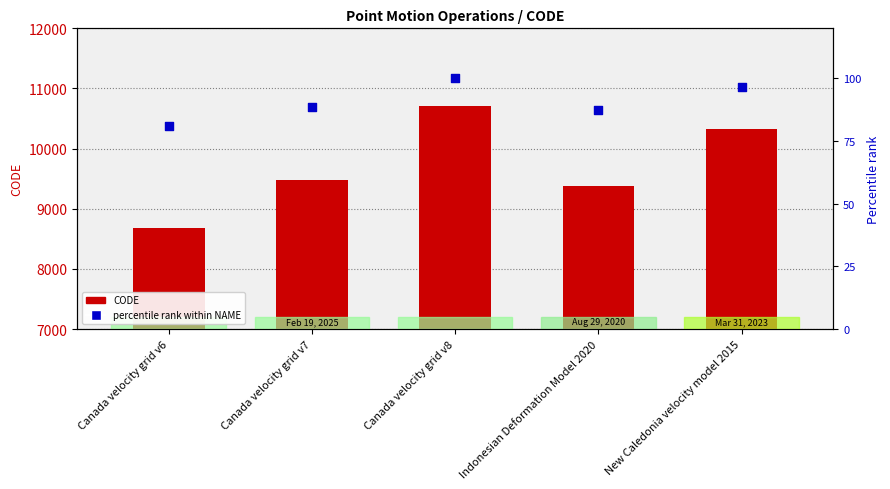

Is the value of Percentile rank within NAME at Canada velocity grid v8 greater than the value of CODE at New Caledonia velocity model 2015?

No